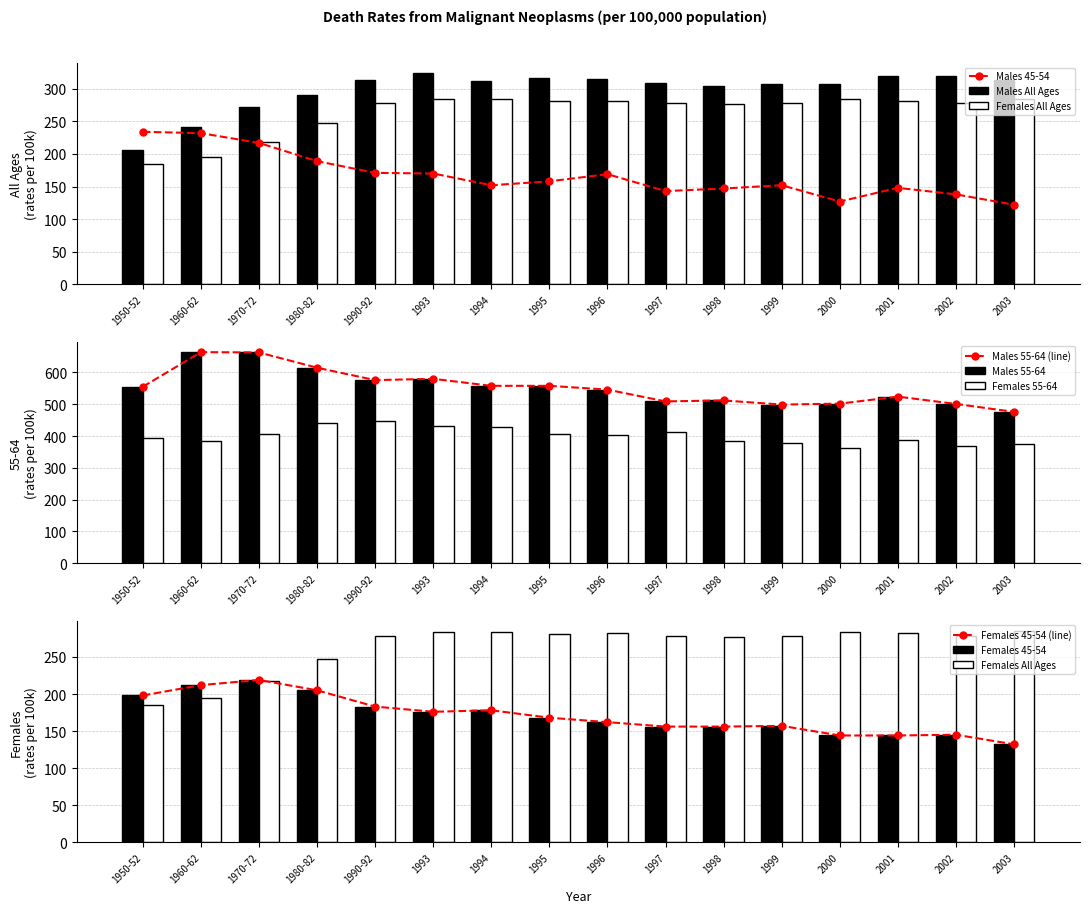

What is the average value of the Males 45-54 series?

167